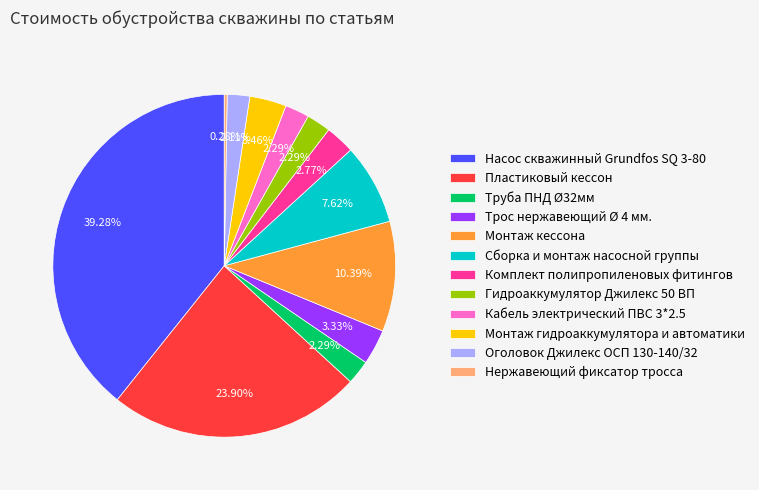

What percentage is the Насос скважинный Grundfos SQ 3-80 slice, to the nearest percent?

39%